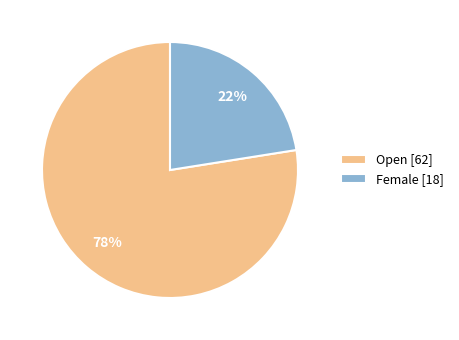

To the nearest percent, what is the average slice percentage?

50%